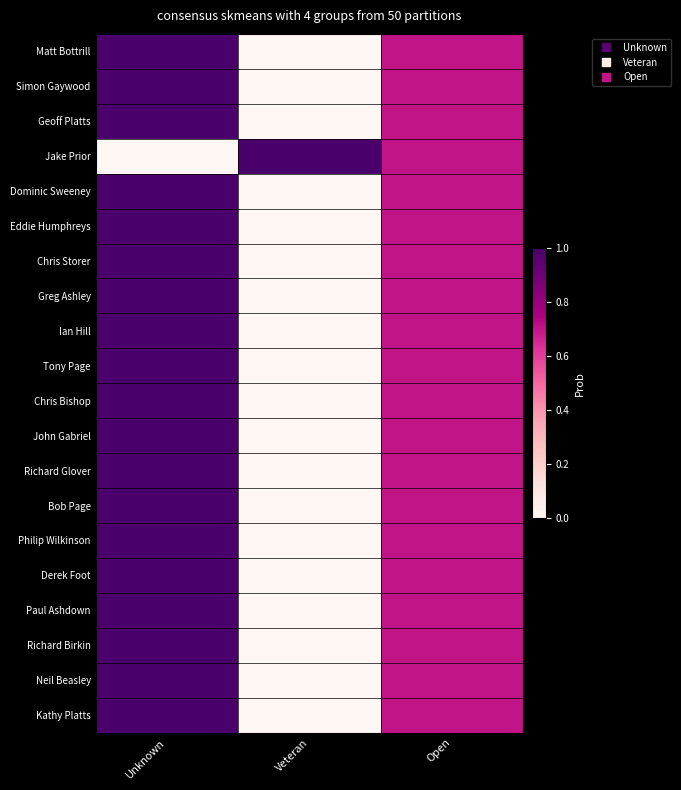

What is the total value across all series at Unknown?

19.0